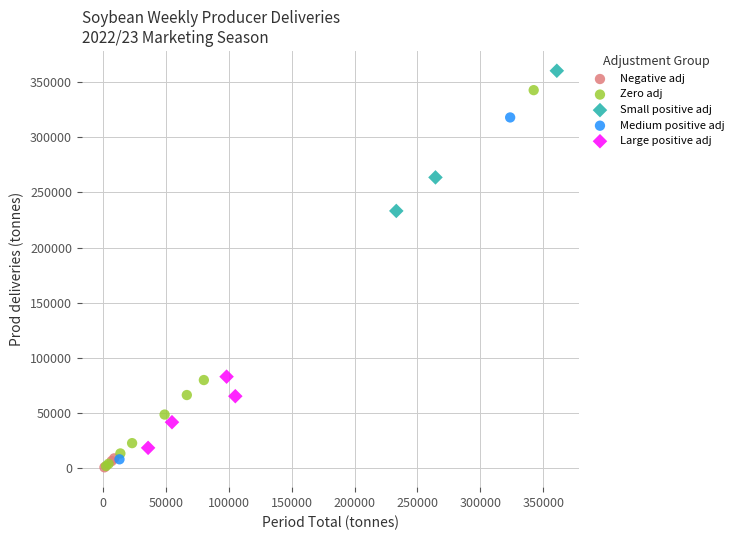

Which series has the largest Y range (max minus min)?

Zero adj